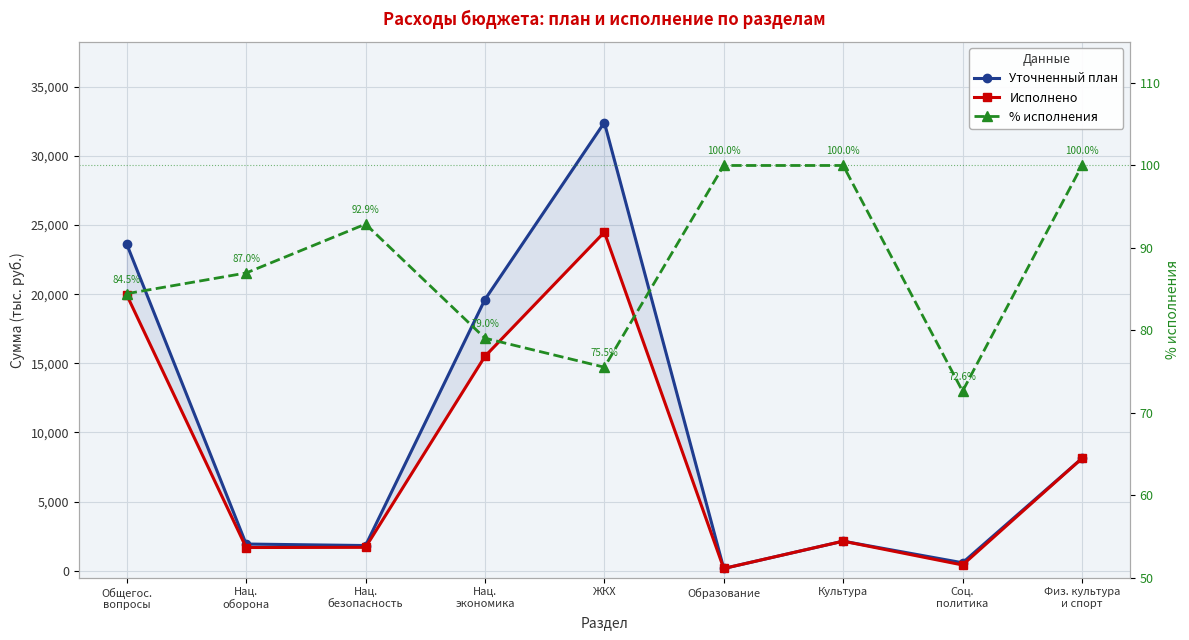

Is it true that Исполнено equals 2140.0 at Культура?

True